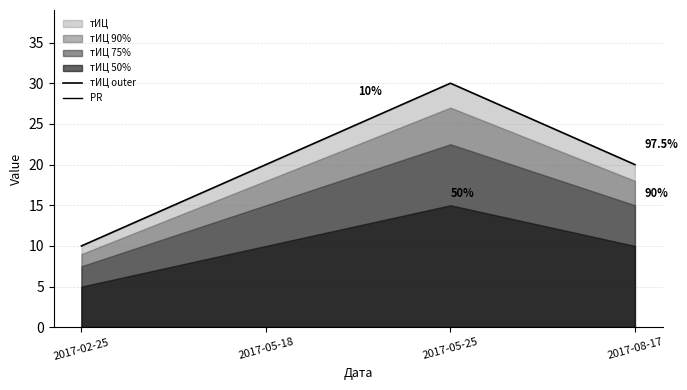

Which series has the widest spread of values?

тИЦ outer